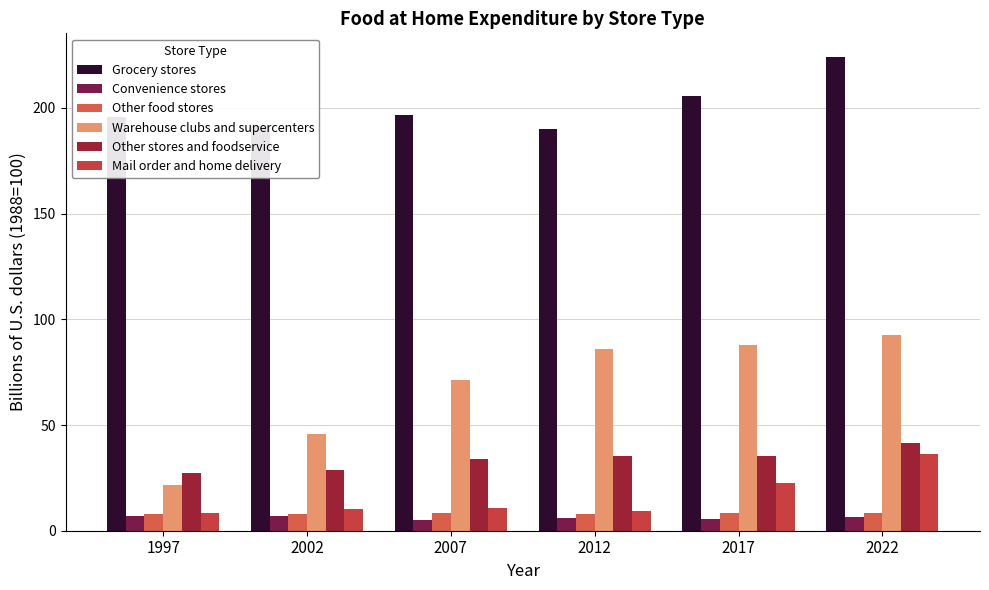

How many bars are there in each group?

6